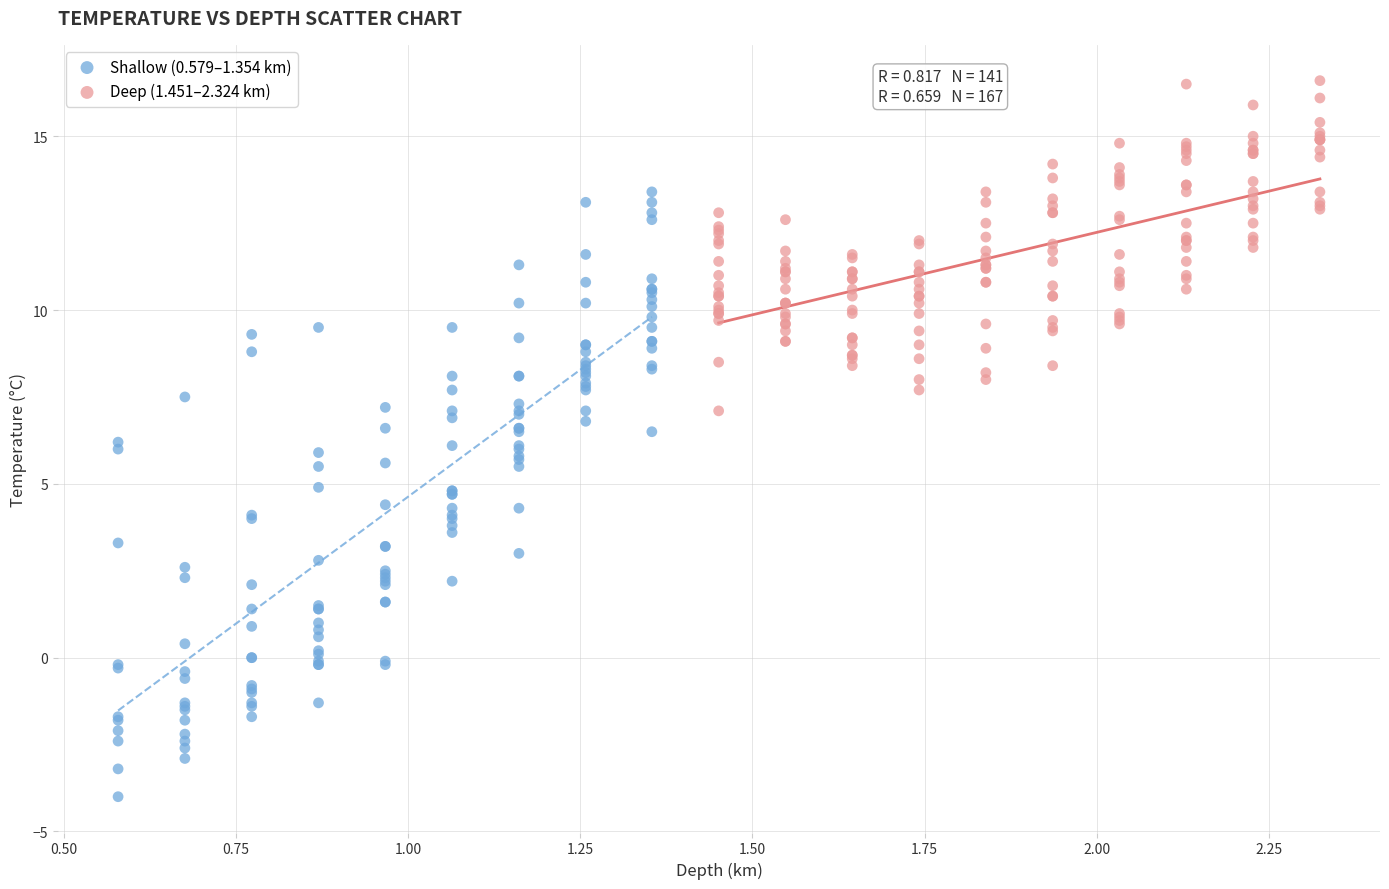

Which series reaches the minimum Y coordinate?

Shallow (0.579–1.354 km)